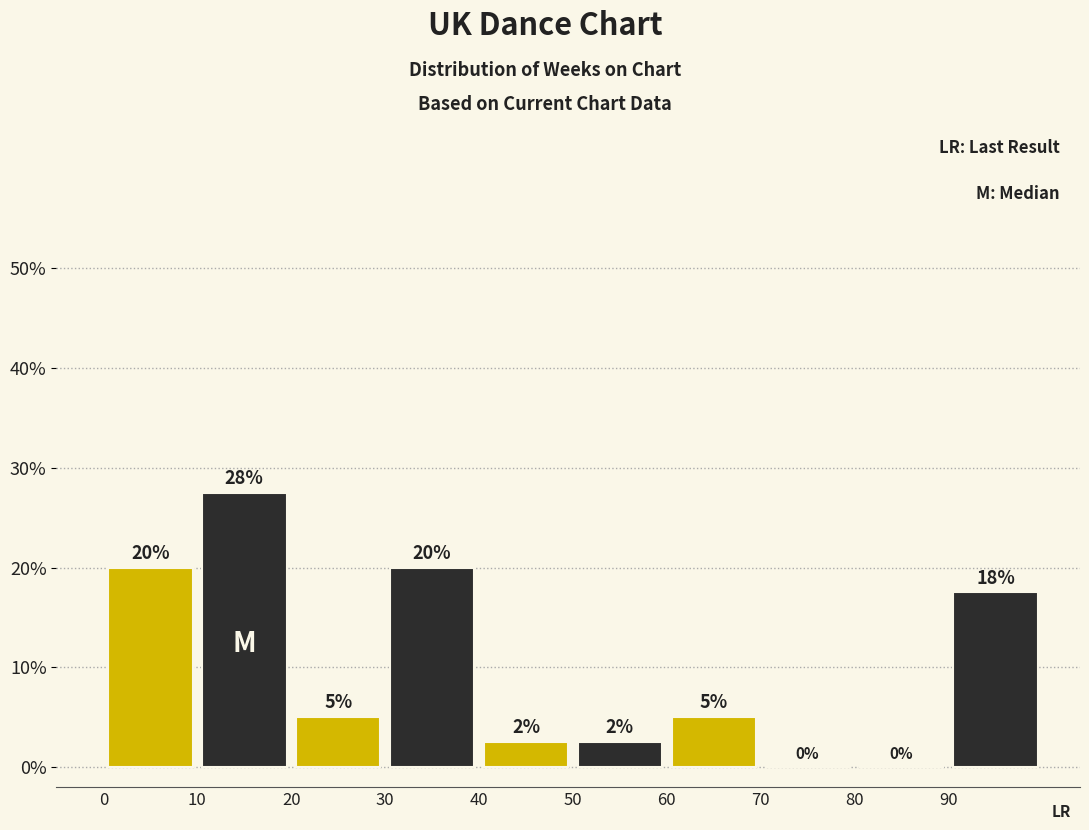

Which range on the x-axis has the tallest bar?

10 to 20